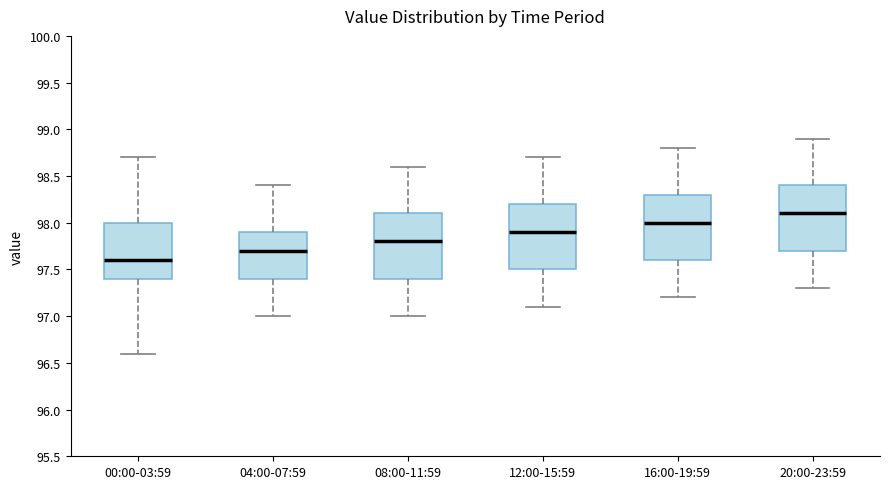

Reading left to right, transcribe this box plot: for each box, give where its median line is, the range the box spans, and where its two whiskers end, as read against the y-axis. The values are not printed on the chart, so give them approximately, as read against the axis.

00:00-03:59: median 97.6, box 97.4 to 98.0, whiskers 96.6 to 98.7
04:00-07:59: median 97.7, box 97.4 to 97.9, whiskers 97.0 to 98.4
08:00-11:59: median 97.8, box 97.4 to 98.1, whiskers 97.0 to 98.6
12:00-15:59: median 97.9, box 97.5 to 98.2, whiskers 97.1 to 98.7
16:00-19:59: median 98.0, box 97.6 to 98.3, whiskers 97.2 to 98.8
20:00-23:59: median 98.1, box 97.7 to 98.4, whiskers 97.3 to 98.9